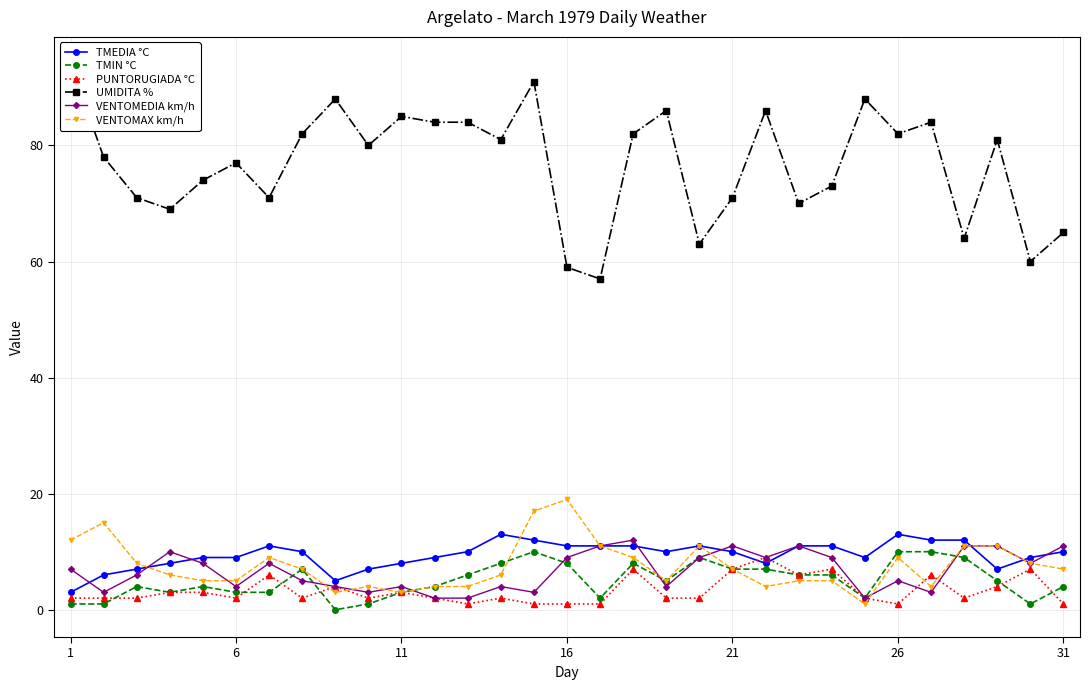

Is this an area chart (filled region under the line)?

No